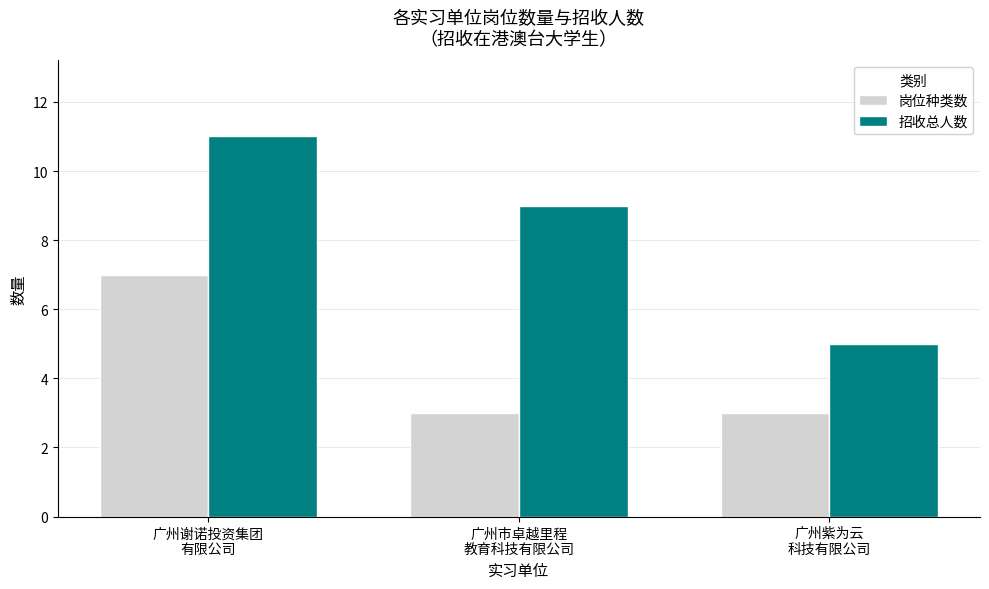

How many bars are there in each group?

2